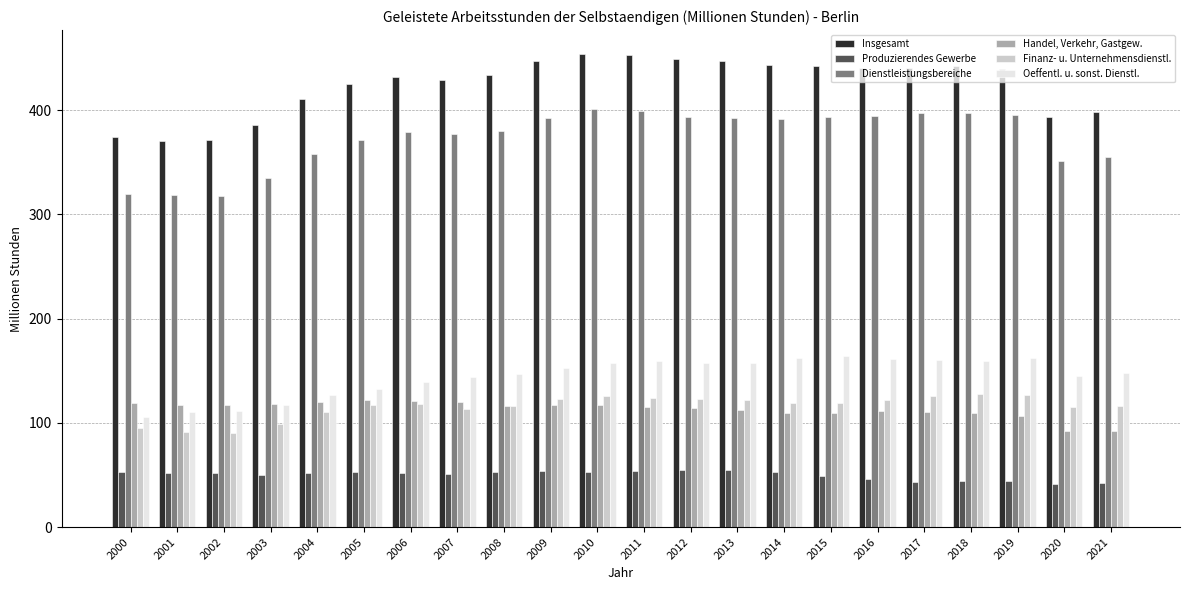

What is the average value of the Insgesamt series?

423.6